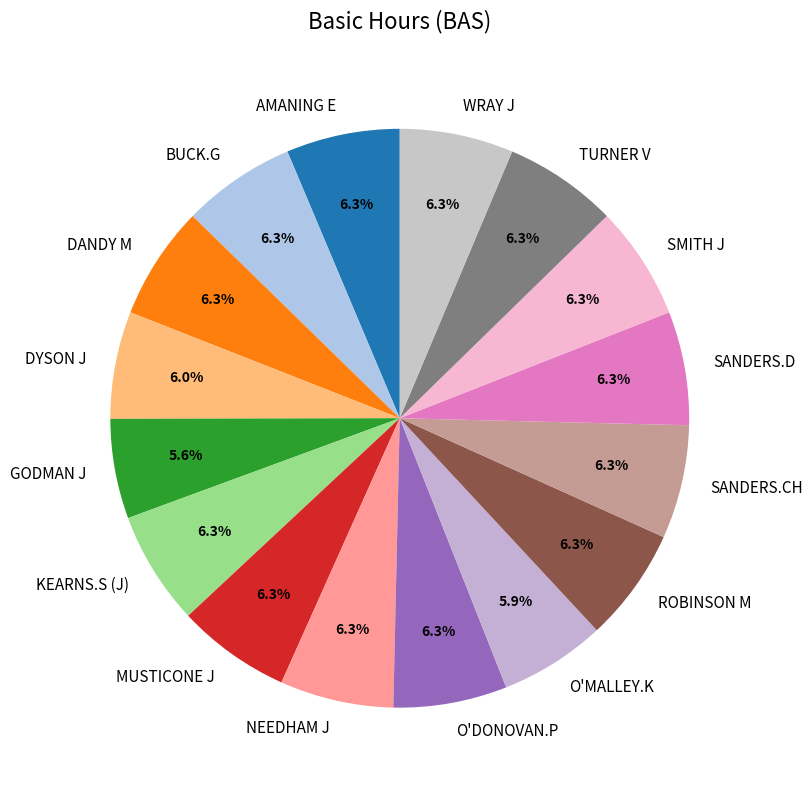

What is the ratio of the value at TURNER V to the value at KEARNS.S (J)?

1.0